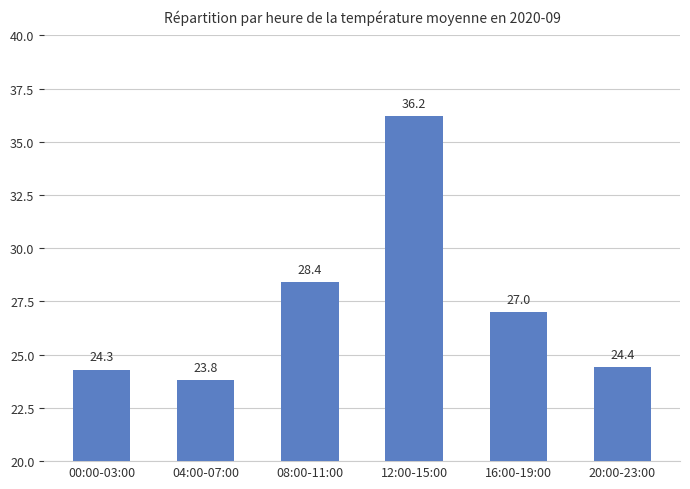

At which category does the chart reach its minimum across all series?

04:00-07:00